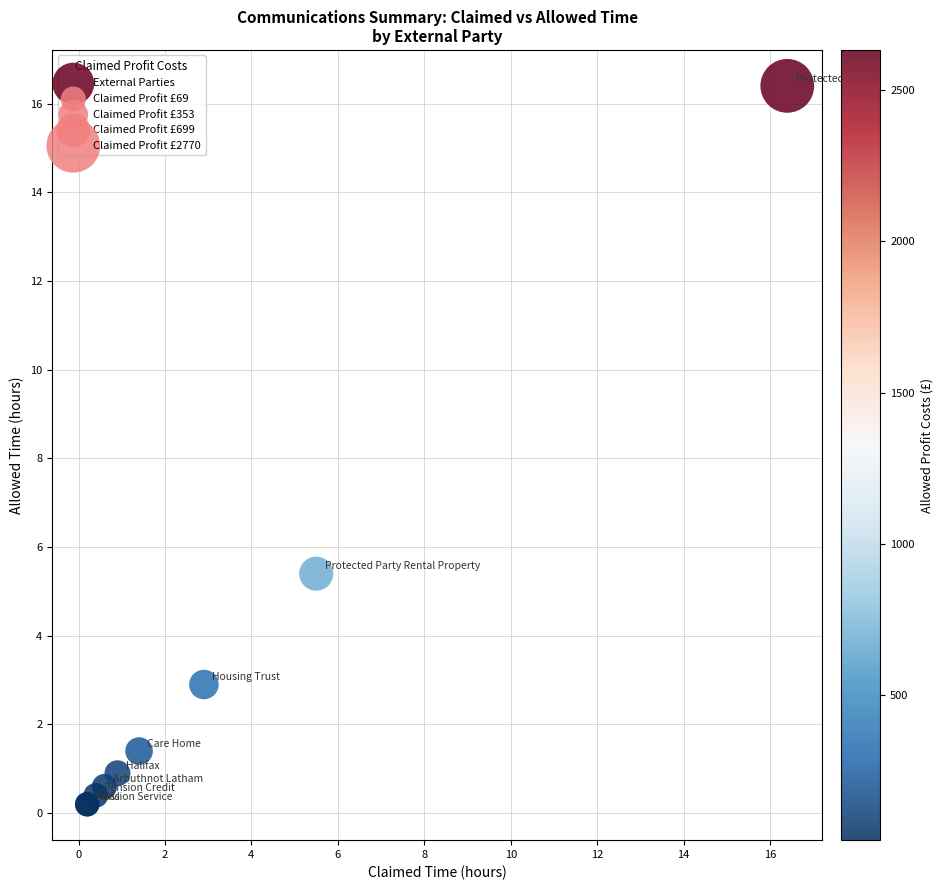

What Y value in the scatter plot is closest to 8?

5.4